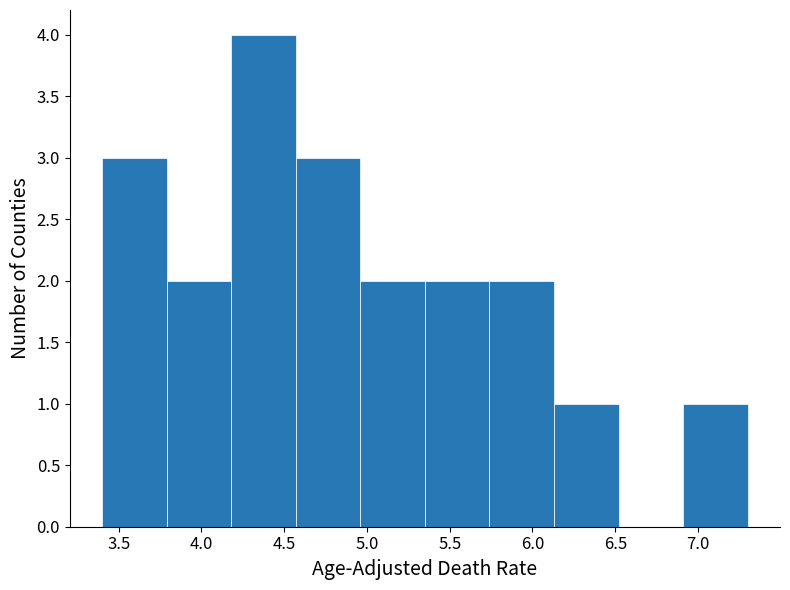

Reading left to right, list every bar in this chart as the range it spans on the x-axis followed by its height. Neither the bar edges nor the heights are printed on the chart, so give them approximately, as read against the axes.

3.40 to 3.79: 3
3.79 to 4.18: 2
4.18 to 4.57: 4
4.57 to 4.96: 3
4.96 to 5.35: 2
5.35 to 5.74: 2
5.74 to 6.13: 2
6.13 to 6.52: 1
6.52 to 6.91: 0
6.91 to 7.30: 1